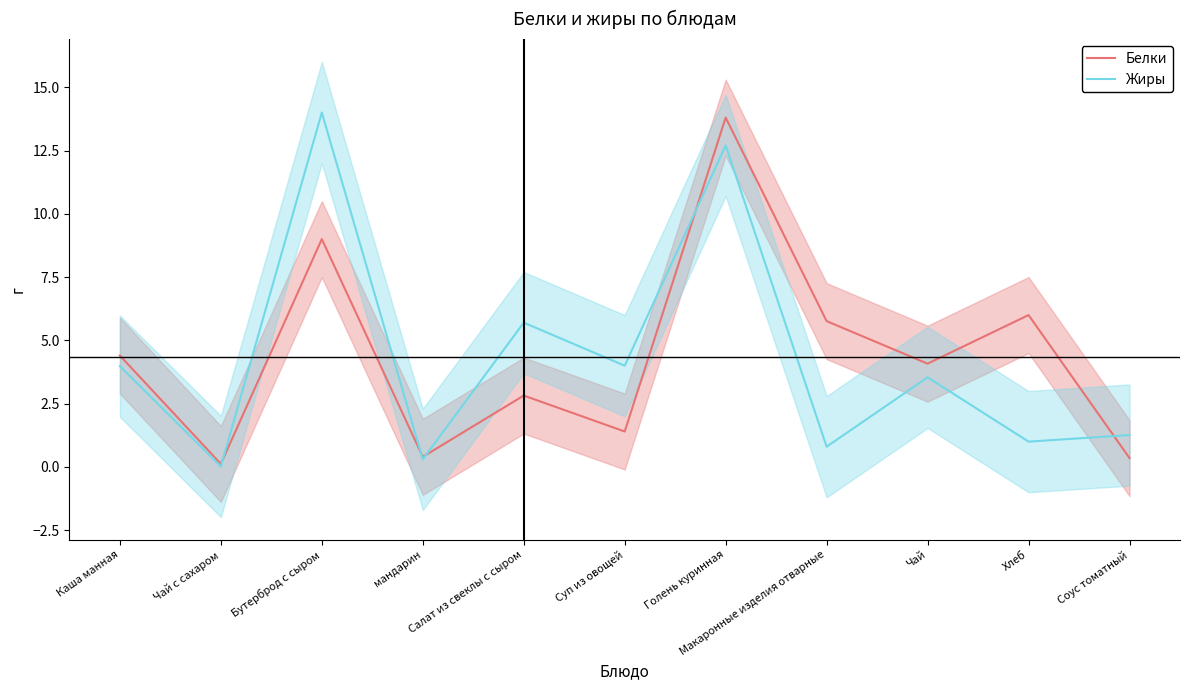

Reading left to right, list all the values displayed in this chart.

Белки: Каша манная=4.4	Чай с сахаром=0.1	Бутерброд с сыром=9.0	мандарин=0.4	Салат из свеклы с сыром=2.8	Суп из овощей=1.4	Голень куринная=13.8	Макаронные изделия отварные=5.8	Чай=4.1	Хлеб=6.0	Соус томатный=0.3
Жиры: Каша манная=4.0	Чай с сахаром=0.0	Бутерброд с сыром=14.0	мандарин=0.3	Салат из свеклы с сыром=5.7	Суп из овощей=4.0	Голень куринная=12.7	Макаронные изделия отварные=0.8	Чай=3.5	Хлеб=1.0	Соус томатный=1.3